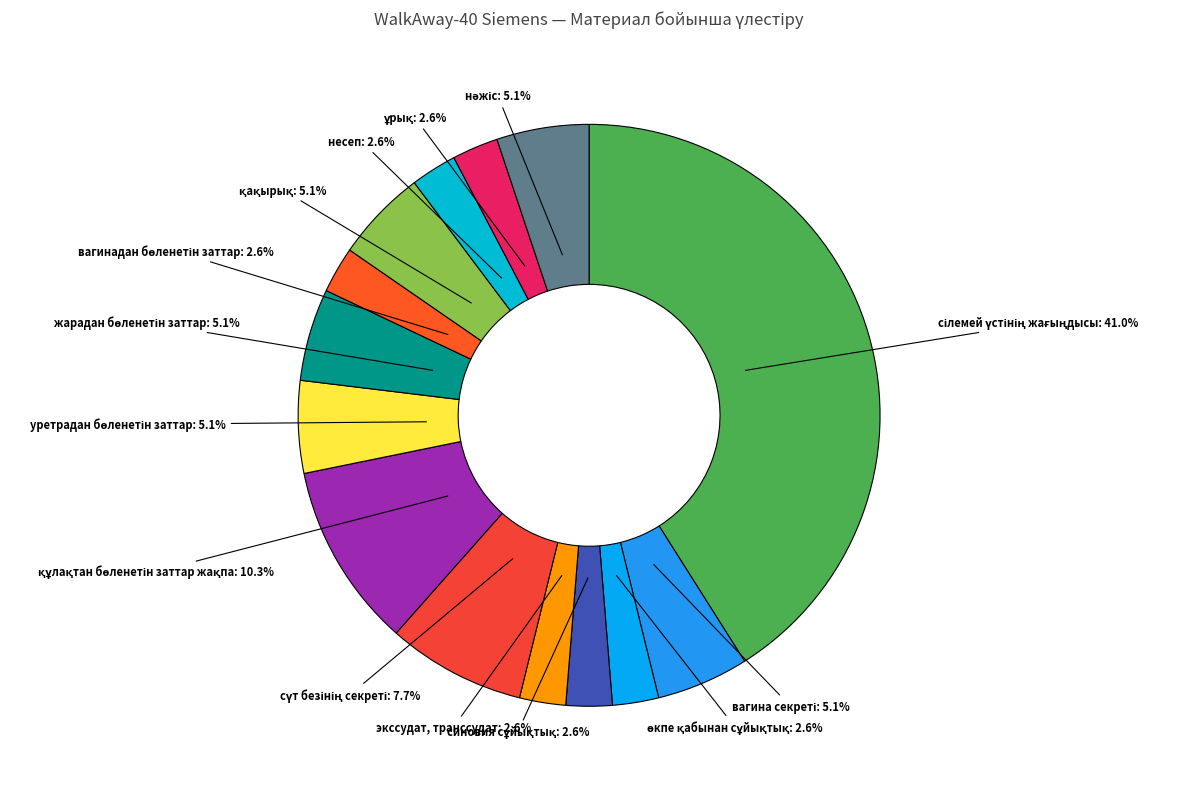

Is there any slice that represents more than half of the pie?

No